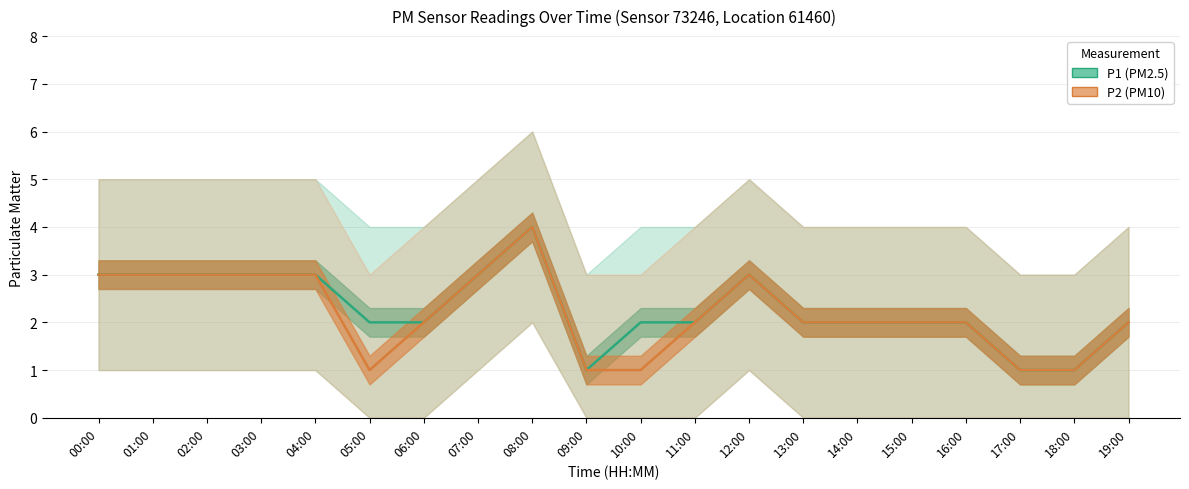

At which category is the sum across all series the highest?

08:00